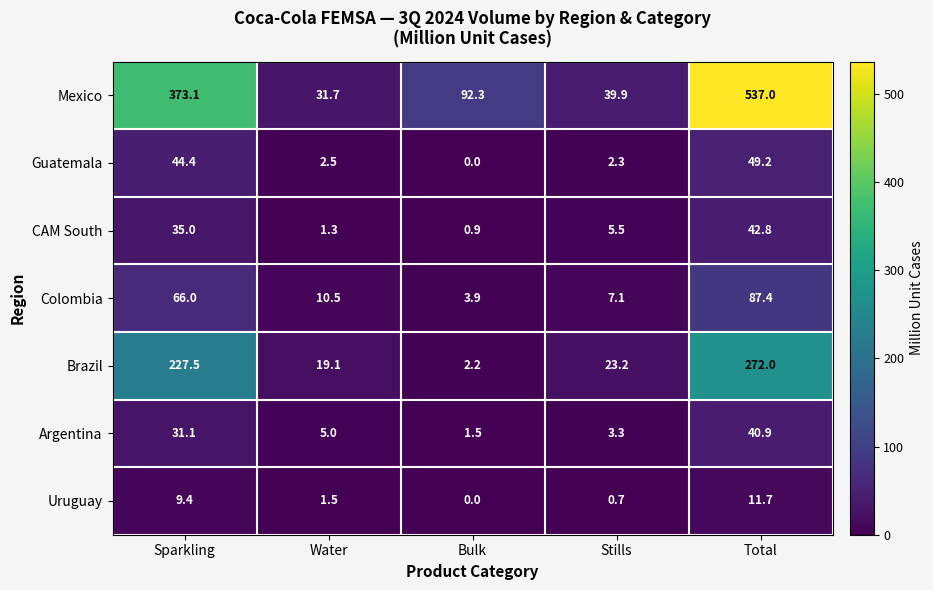

Where does the Colombia series first go above 10?

Sparkling